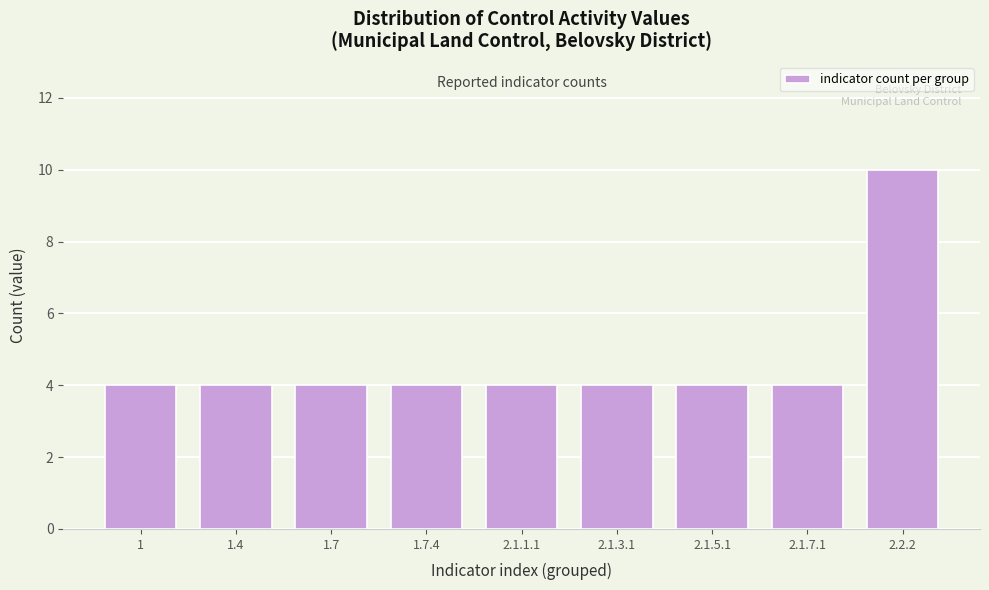

Reading left to right, extract all data points from this chart.

1=4	1.4=4	1.7=4	1.7.4=4	2.1.1.1=4	2.1.3.1=4	2.1.5.1=4	2.1.7.1=4	2.2.2=10